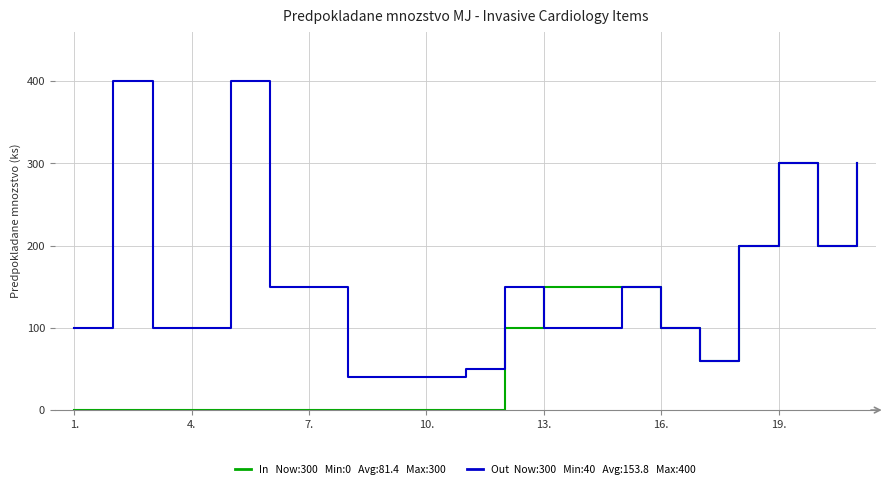

How many lines are shown in the chart?

2